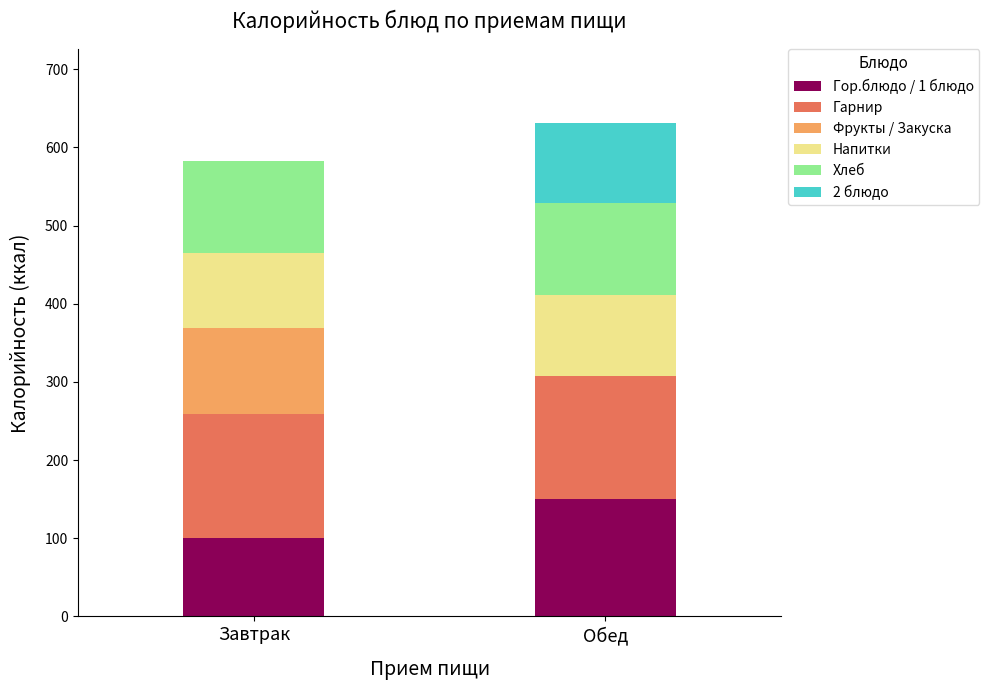

The Гор.блюдо / 1 блюдо series shows 101 at Завтрак. True or false?

True